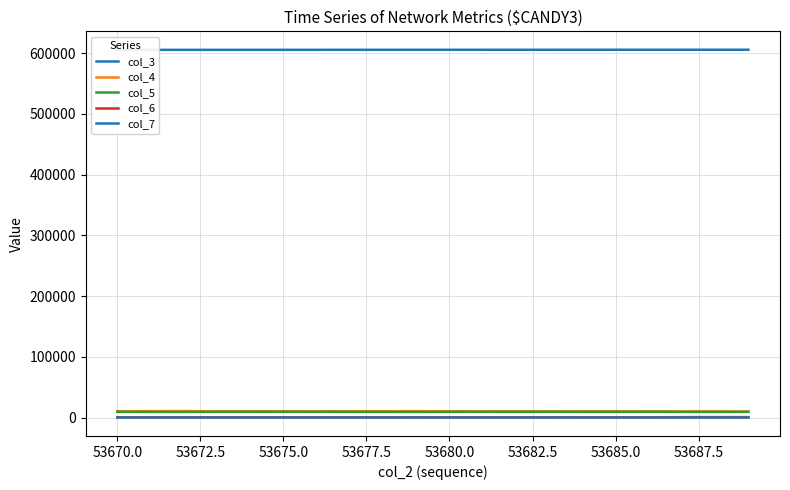

What is the difference between the maximum and minimum values in the col_7 series?

37